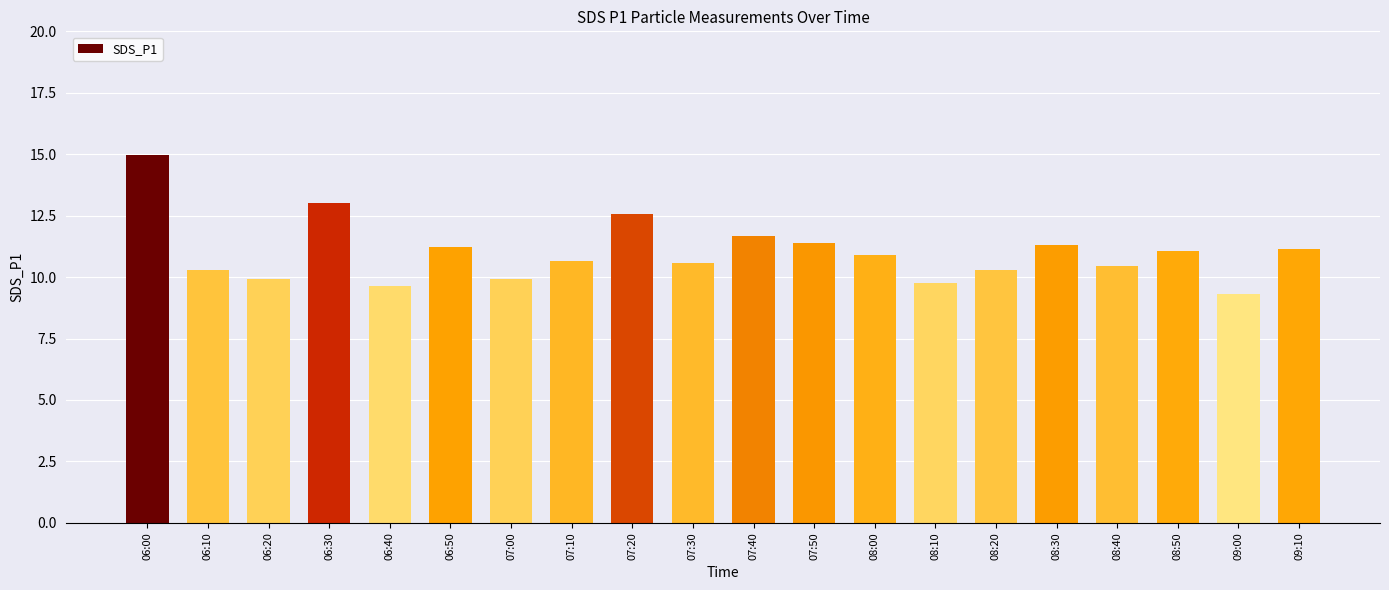

What is the greatest value displayed?

15.0